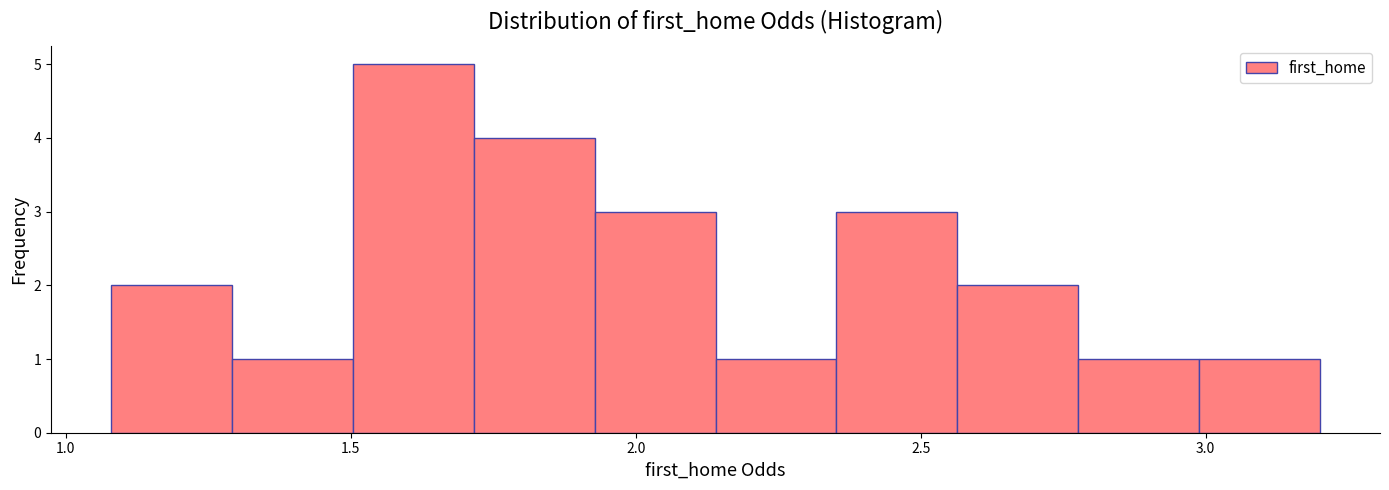

How tall is the bar that spans 1.10 to 1.30 on the x-axis? Neither the bar edges nor the heights are printed on the chart, so give them approximately, as read against the axes.

2